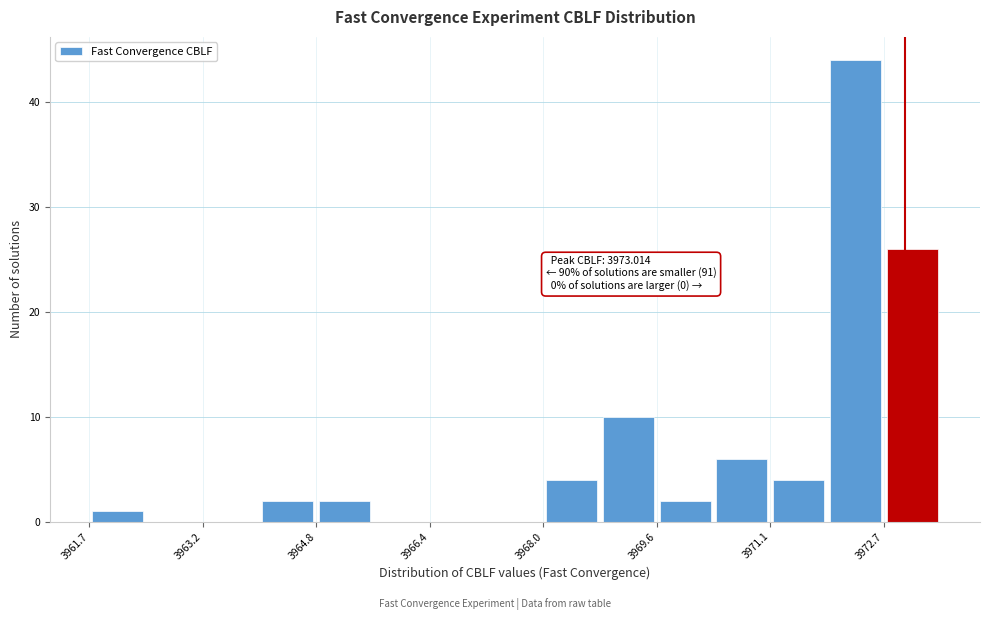

Around what value on the x-axis is the tallest bar? Give the approximate position of its centre, as read against the axis.

3972.4